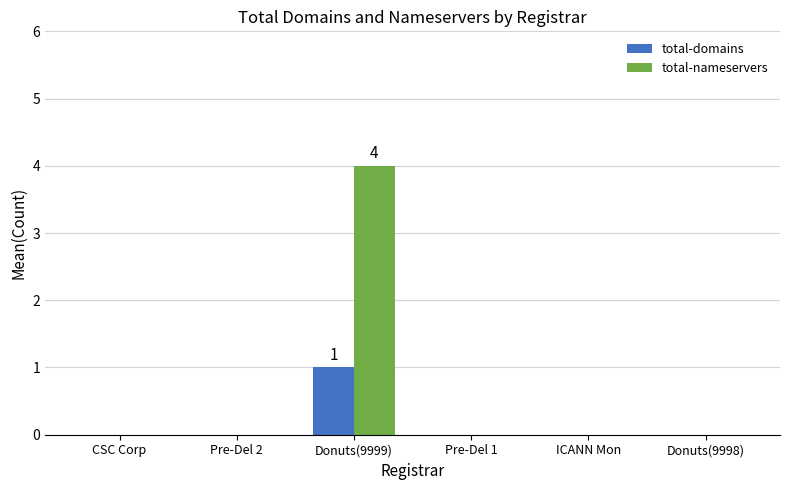

What is the sum of the total-nameservers values at Donuts(9999) and Donuts(9998)?

4